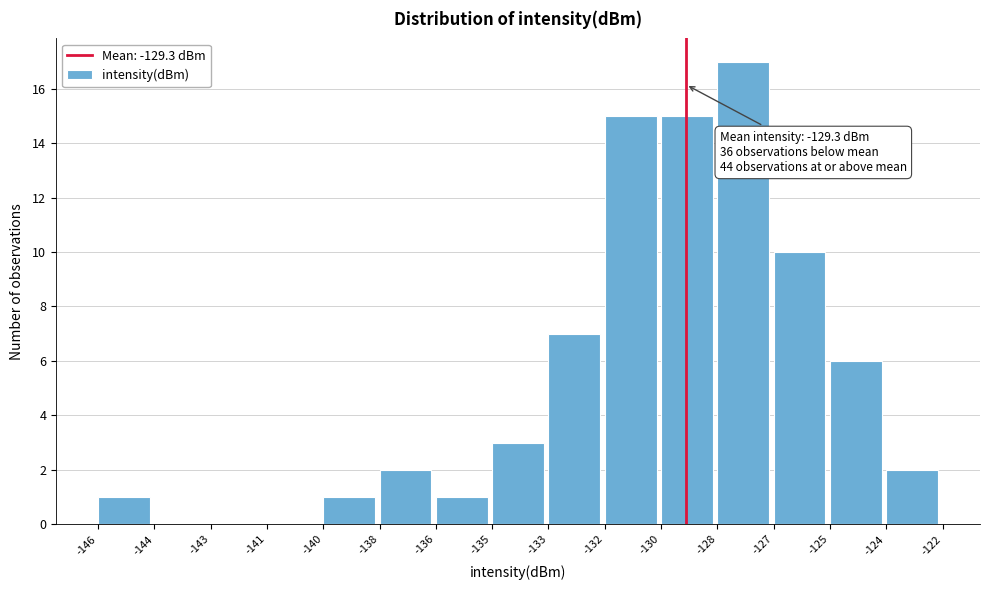

Reading right to left, what are all the values shown in this chart?

-124=2	-125=6	-127=10	-128=17	-130=15	-132=15	-133=7	-135=3	-136=1	-138=2	-140=1	-141=0	-143=0	-144=0	-146=1